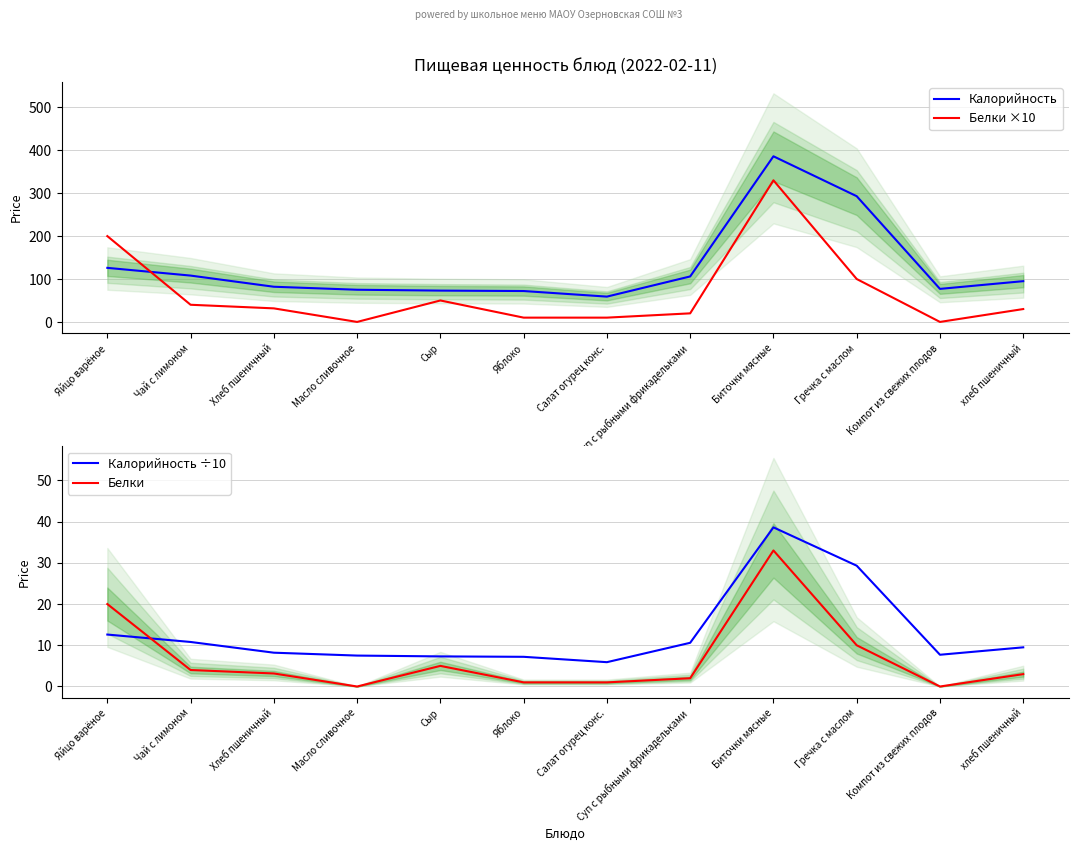

Read the Белки ×10 value at Чай с лимоном.

40.0